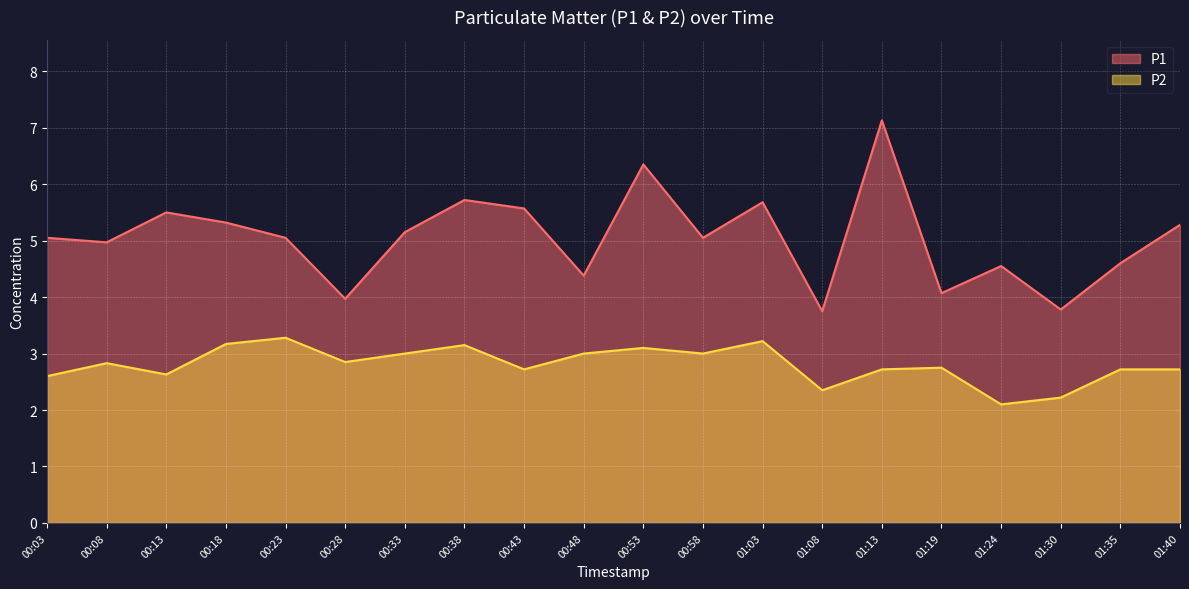

True or false: P2 and P1 intersect in this chart.

False